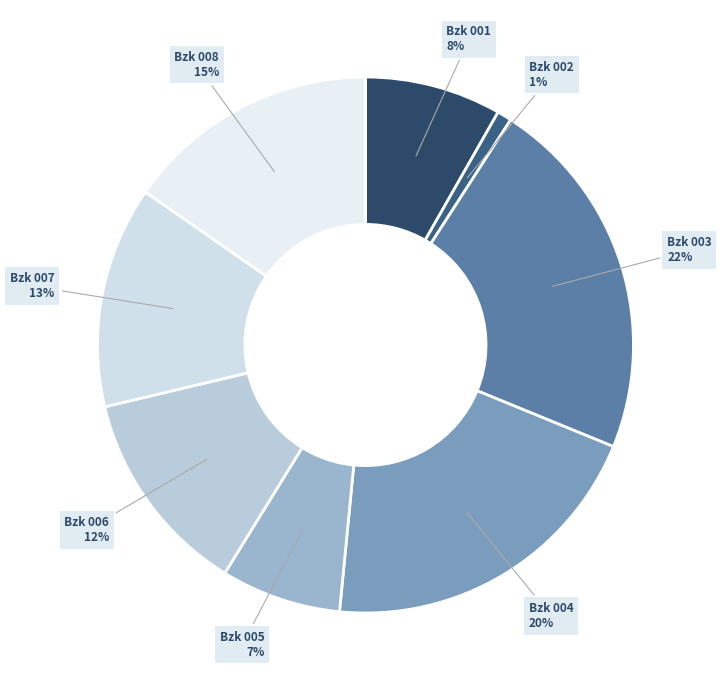

How many slices are in this pie chart?

8